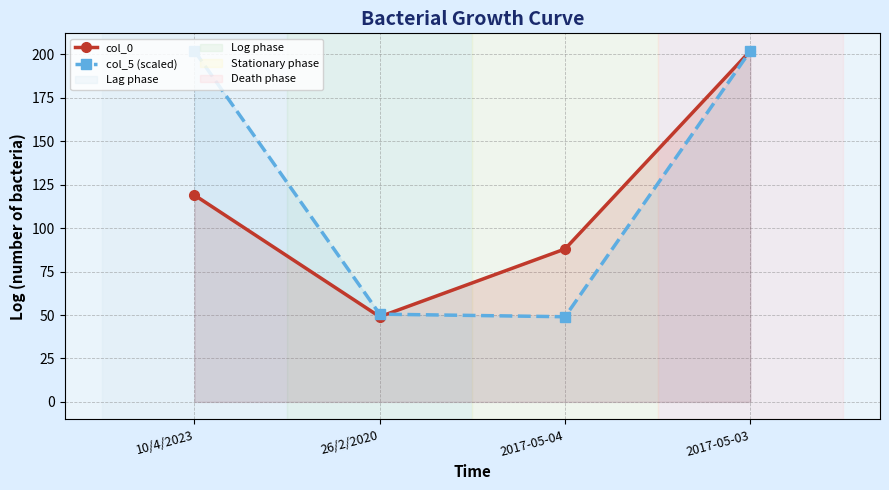

Which series changed the most between 10/4/2023 and 2017-05-03?

col_0